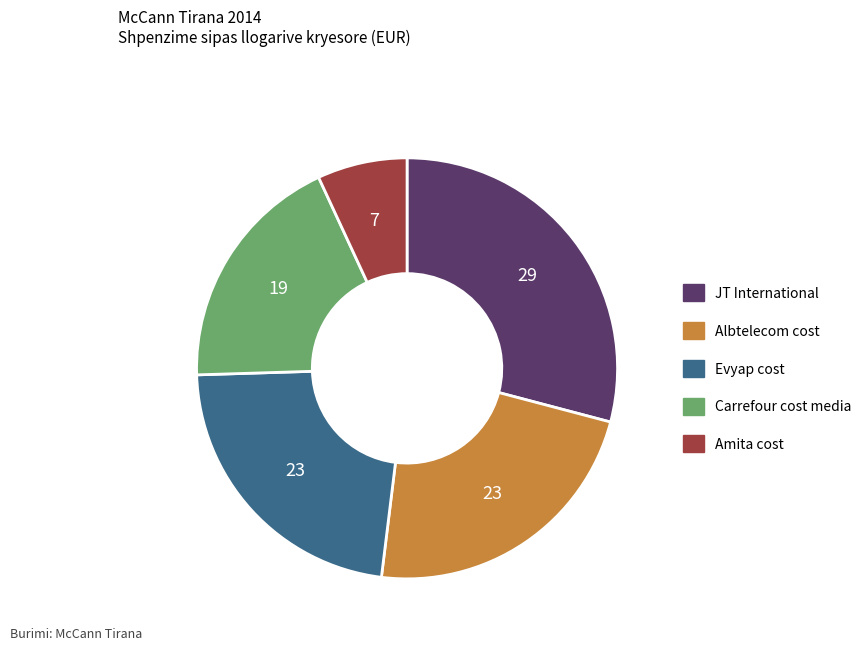

Approximately how many times larger is the value at JT International compared to Evyap cost?

1.3